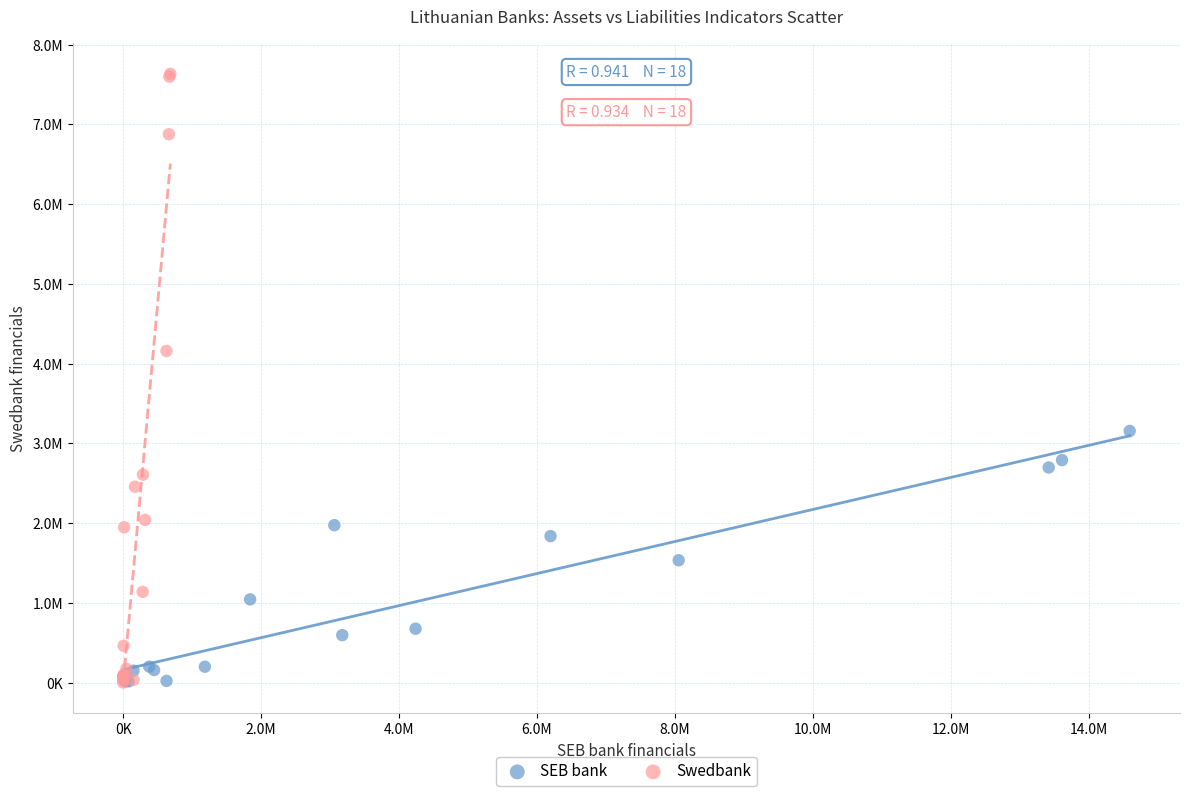

What are all the series names shown in the legend?

SEB bank, Swedbank